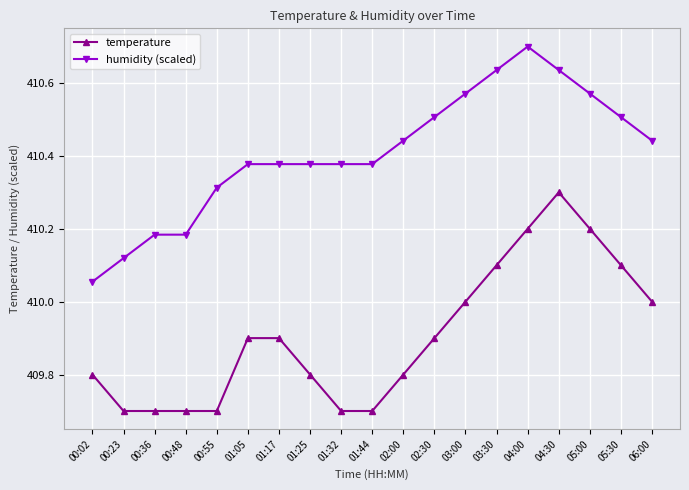

At 00:23, list the series in order from smallest to largest.

temperature, humidity (scaled)